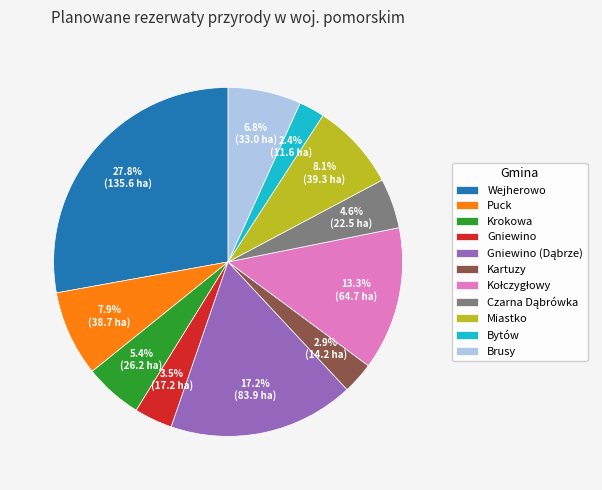

How many slices are in this pie chart?

11